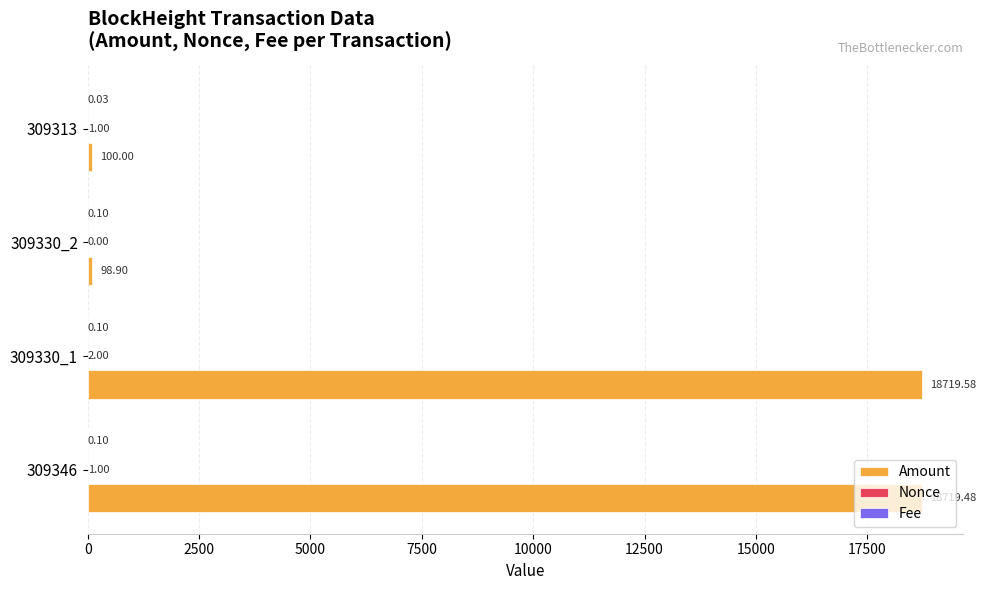

At which category is the sum across all series the highest?

309330_1